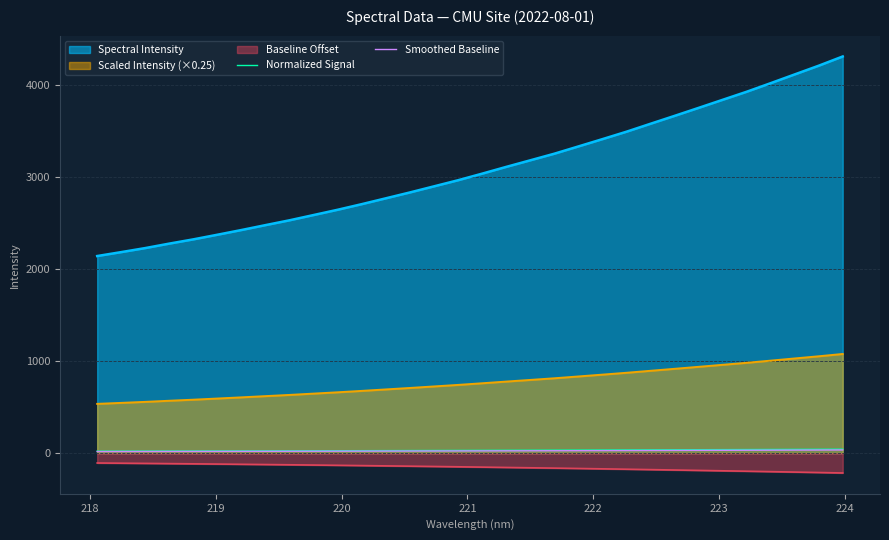

What is the average value of the Smoothed Baseline series?

24.6